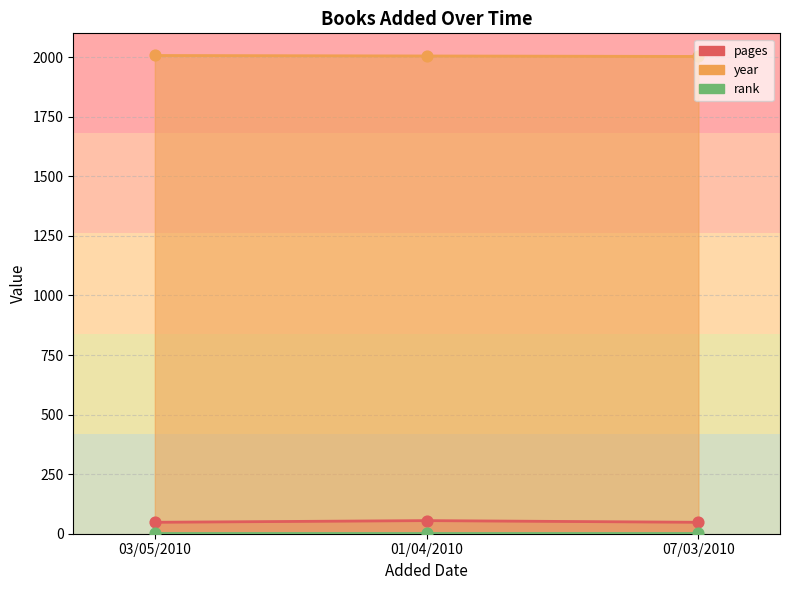

At how many categories does at least one series exceed 893?

3